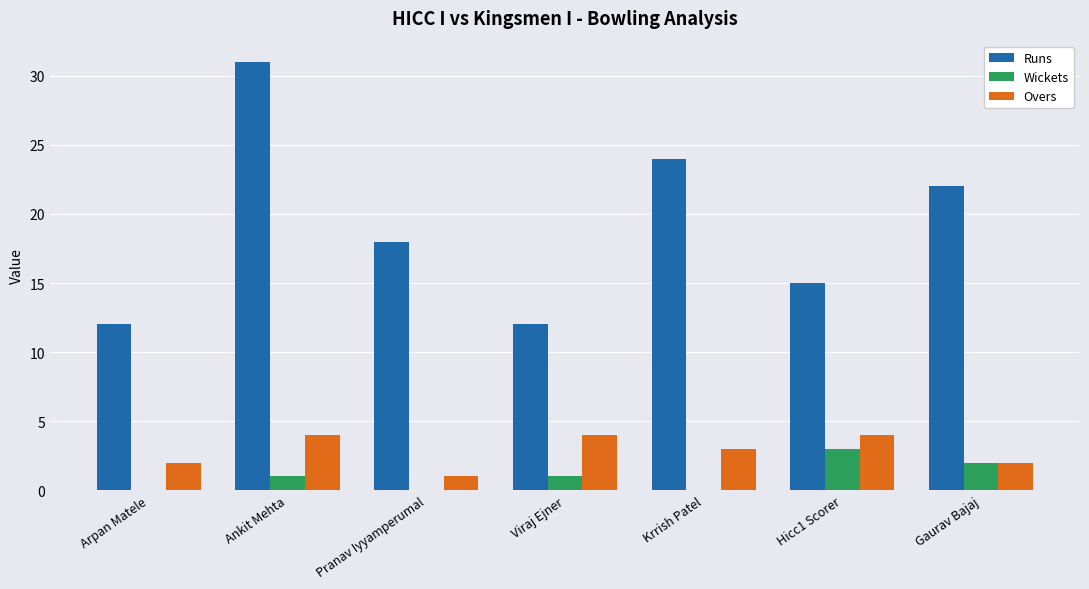

What is the sum of all Overs values?

20